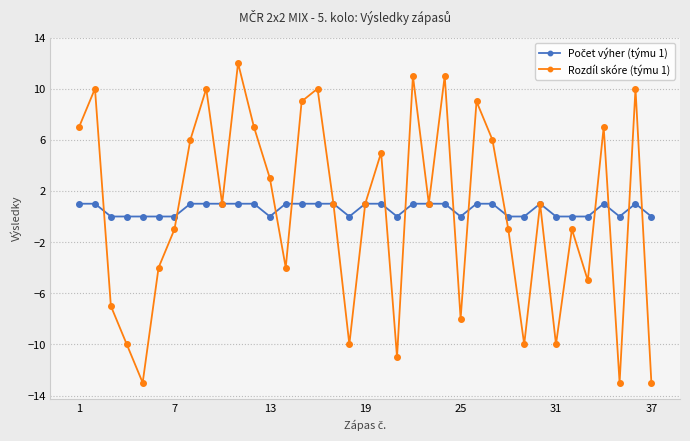

True or false: Rozdíl skóre (týmu 1) has more than 0 points higher than both neighbors.

True